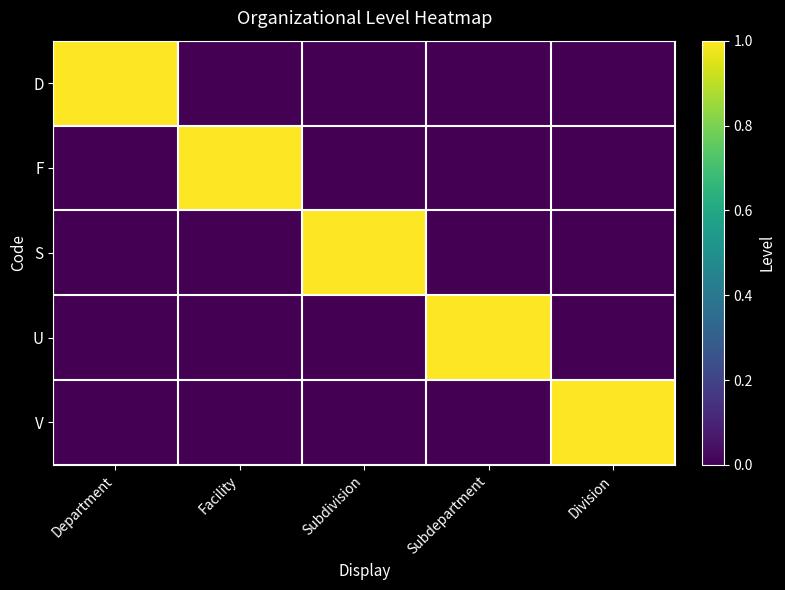

Which has a higher value, Facility or Subdepartment?

Facility